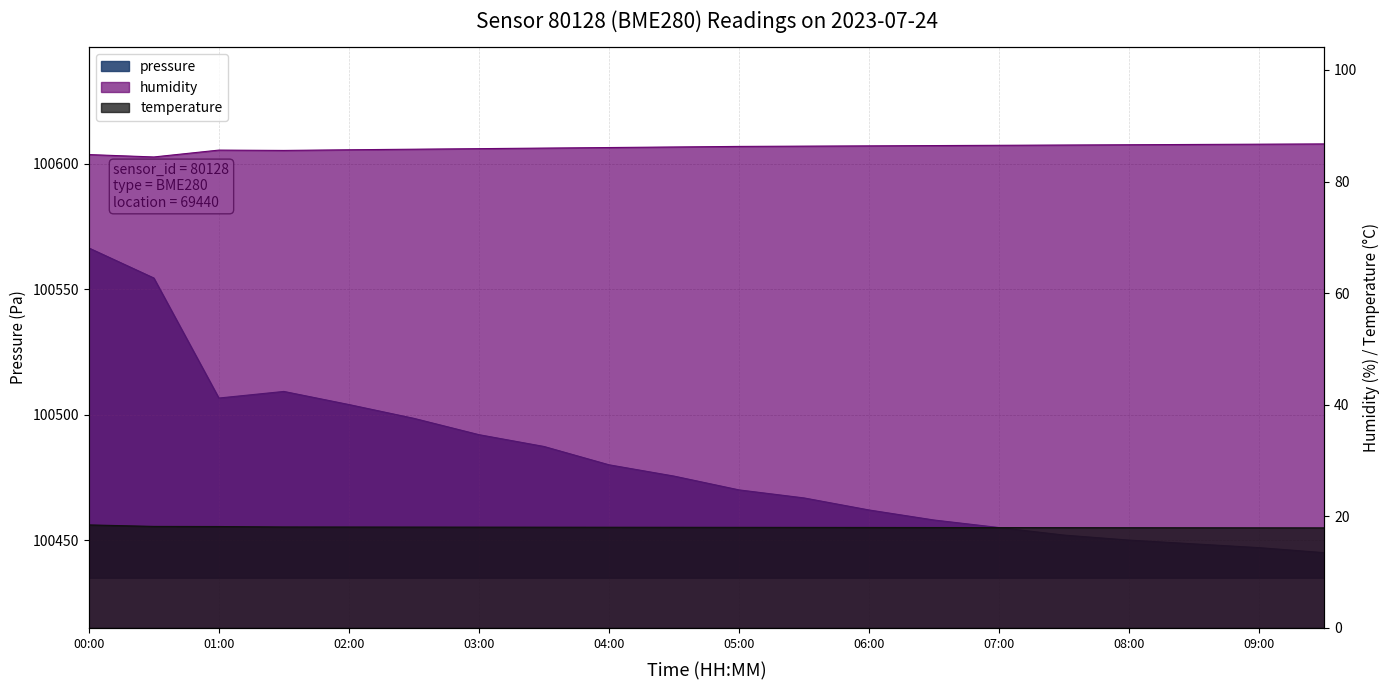

What is the difference between the highest and lowest values at 08:00?

100432.0